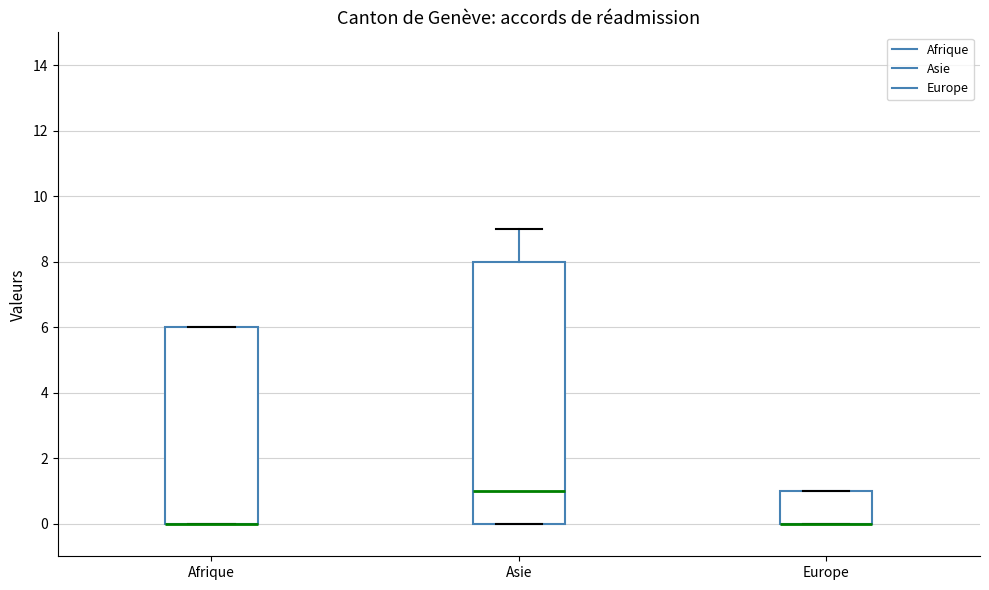

Where is the upper edge of the box for Afrique on the y-axis? The values are not printed on the chart, so give them approximately, as read against the axis.

6